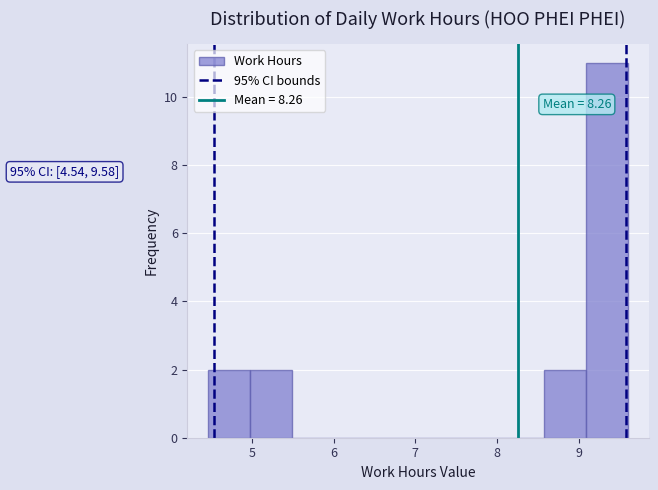

Over which range of the x-axis is the bar tallest?

9.1 to 9.6